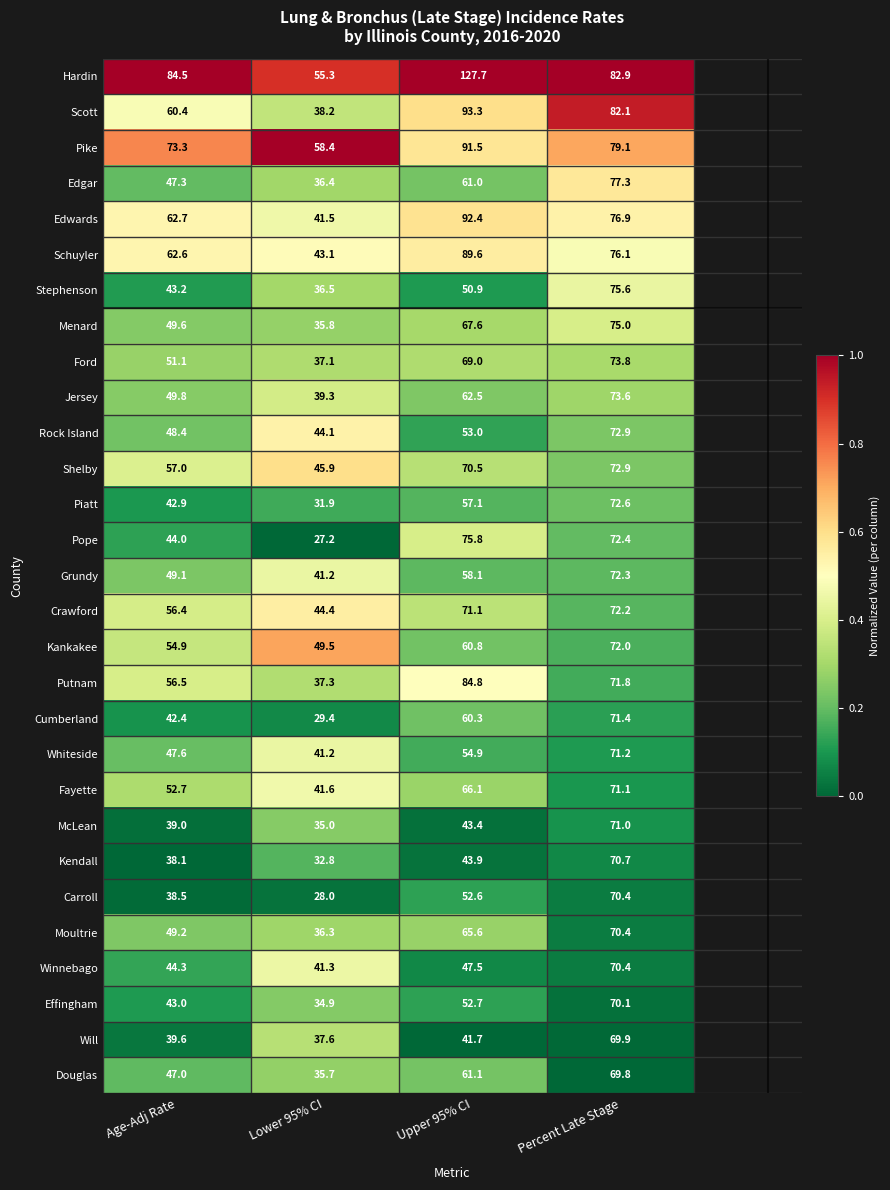

What is the average value of the Douglas series?

53.4